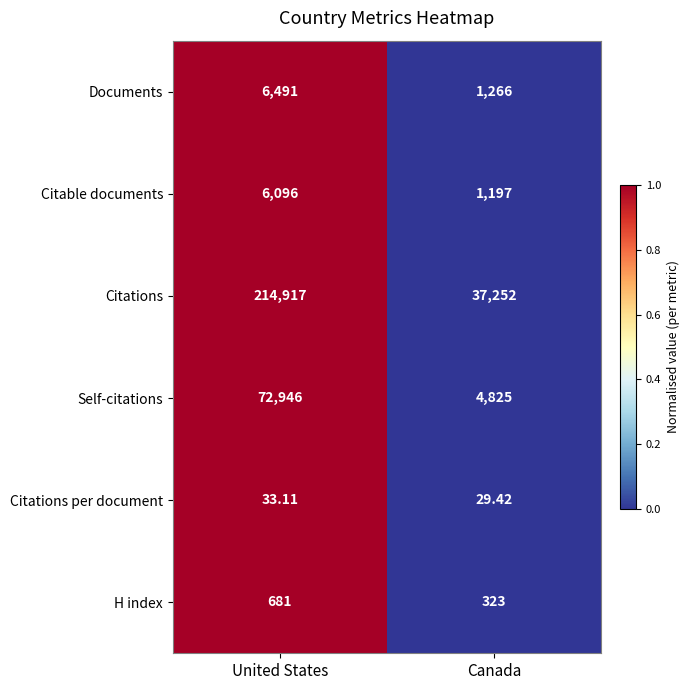

How many categories are shown in the chart?

2